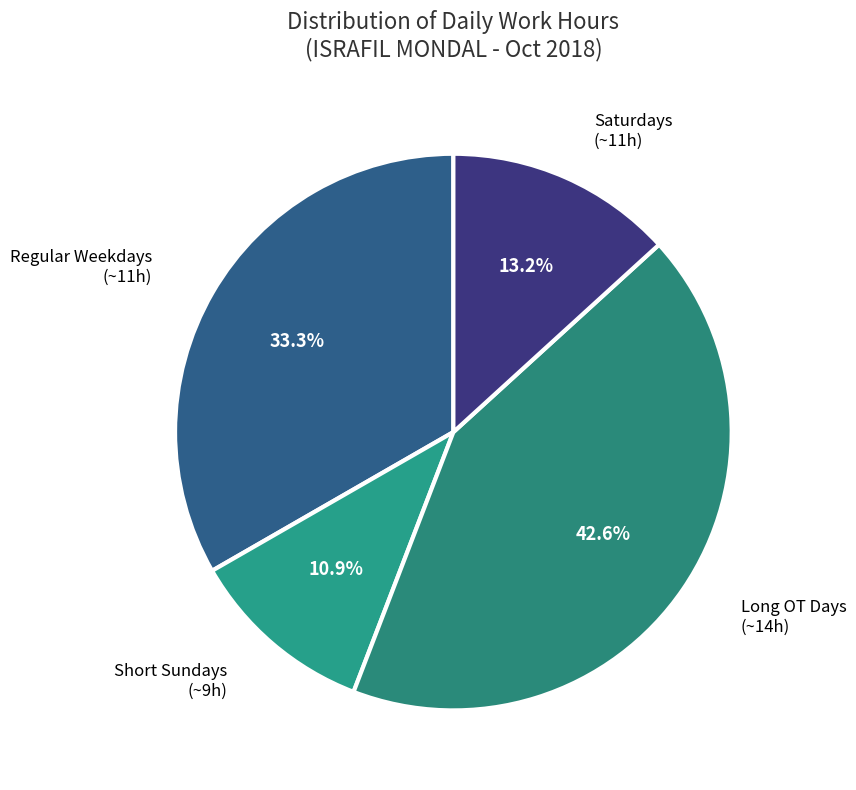

Count the number of slices in the pie.

4